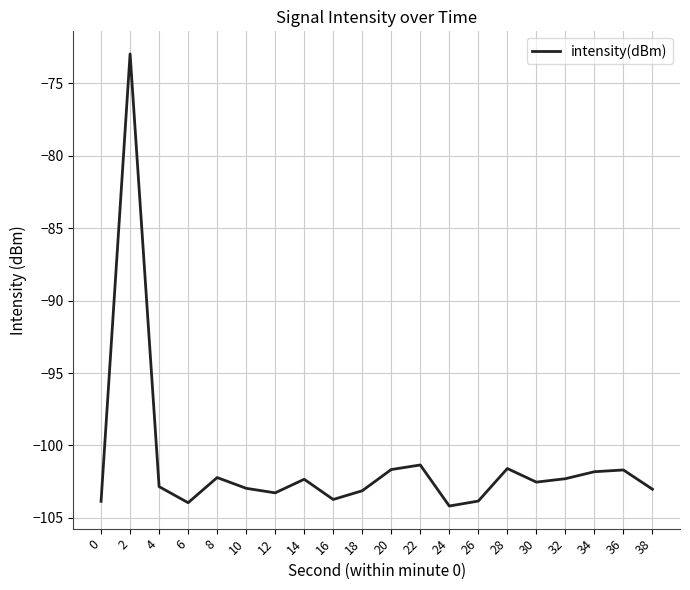

Between 38 and 16, which is larger?

38